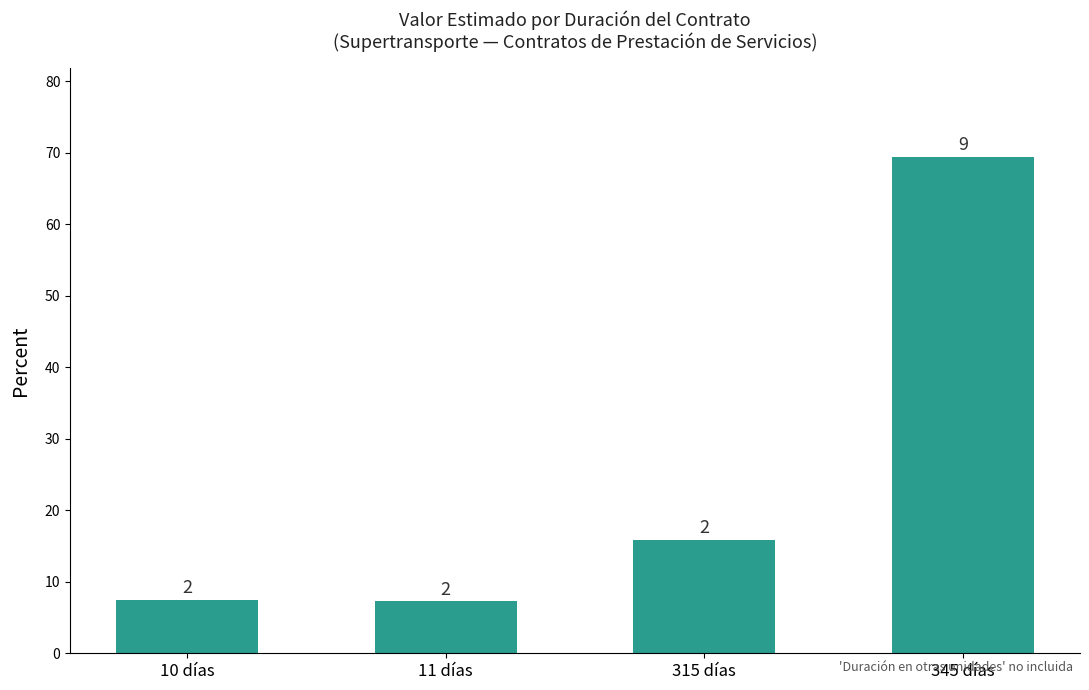

Reading right to left, what are all the values shown in this chart?

345 días=69.4	315 días=15.8	11 días=7.3	10 días=7.5